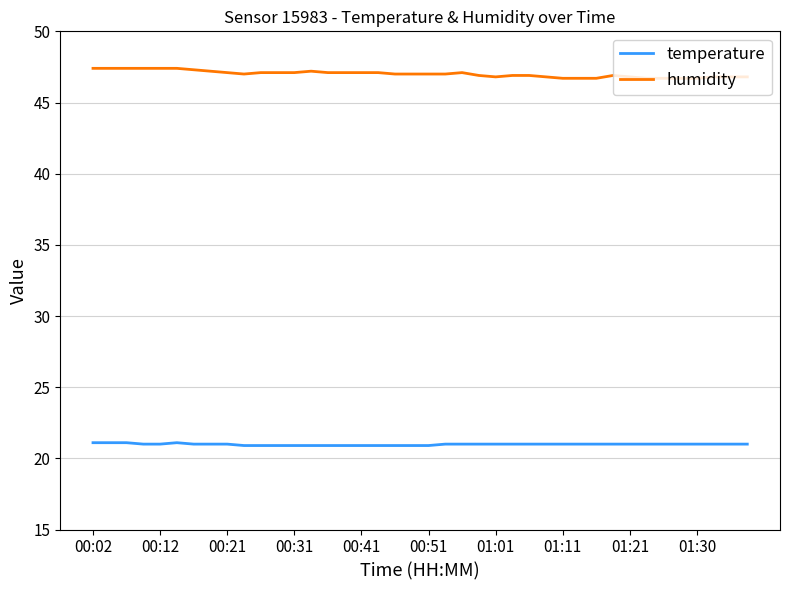

What is the minimum value shown in the chart?

20.9